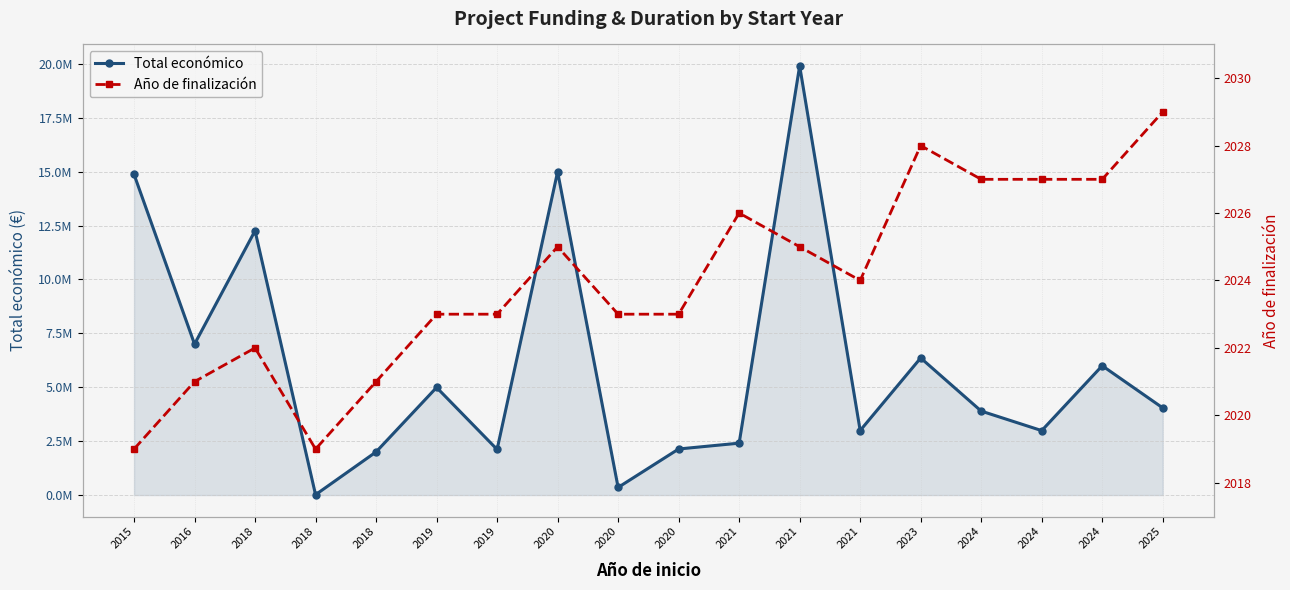

List the series in order of their overall mean, lowest first.

Año de finalización, Total económico